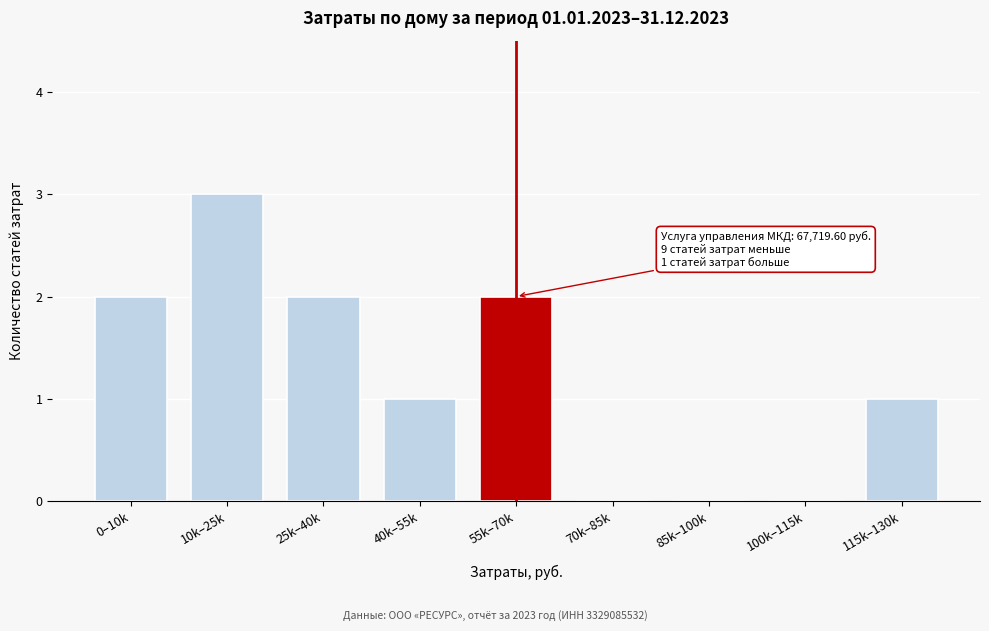

Reading left to right, list all the values displayed in this chart.

0–10k=2	10k–25k=3	25k–40k=2	40k–55k=1	55k–70k=2	70k–85k=0	85k–100k=0	100k–115k=0	115k–130k=1